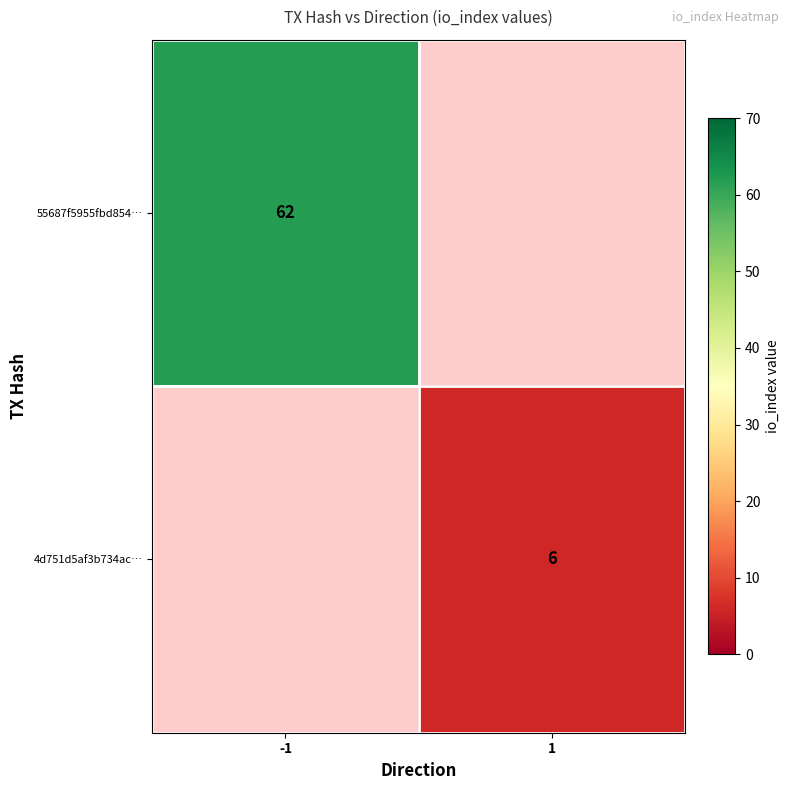

True or false: 55687f5955fbd854… has a value of 22 at -1.

False